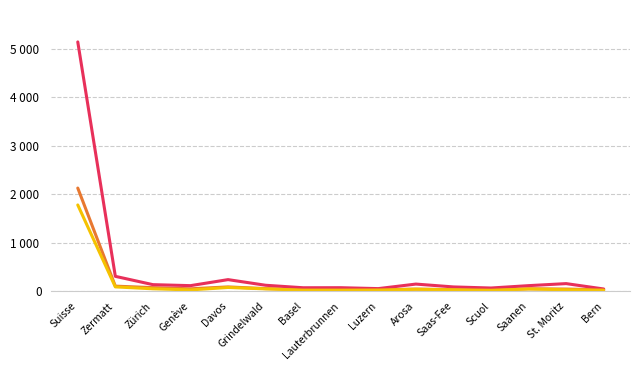

Reading left to right, what are all the values shown in this chart?

Total arrivées: Suisse=2126581	Zermatt=103213	Zürich=72329	Genève=48129	Davos=87362	Grindelwald=52436	Basel=35121	Lauterbrunnen=25361	Luzern=27316	Arosa=42737	Saas-Fee=30926	Scuol=19558	Saanen=49183	St. Moritz=42874	Bern=26797
Total nuitées: Suisse=5141449	Zermatt=305412	Zürich=134118	Genève=113388	Davos=237744	Grindelwald=121466	Basel=70012	Lauterbrunnen=71074	Luzern=52341	Arosa=145793	Saas-Fee=87009	Scuol=64609	Saanen=113506	St. Moritz=155434	Bern=44551
Arrivées suisses: Suisse=1778052	Zermatt=87676	Zürich=48664	Genève=25352	Davos=75859	Grindelwald=46523	Basel=21507	Lauterbrunnen=20975	Luzern=23231	Arosa=37858	Saas-Fee=28822	Scuol=18555	Saanen=43935	St. Moritz=29688	Bern=21628